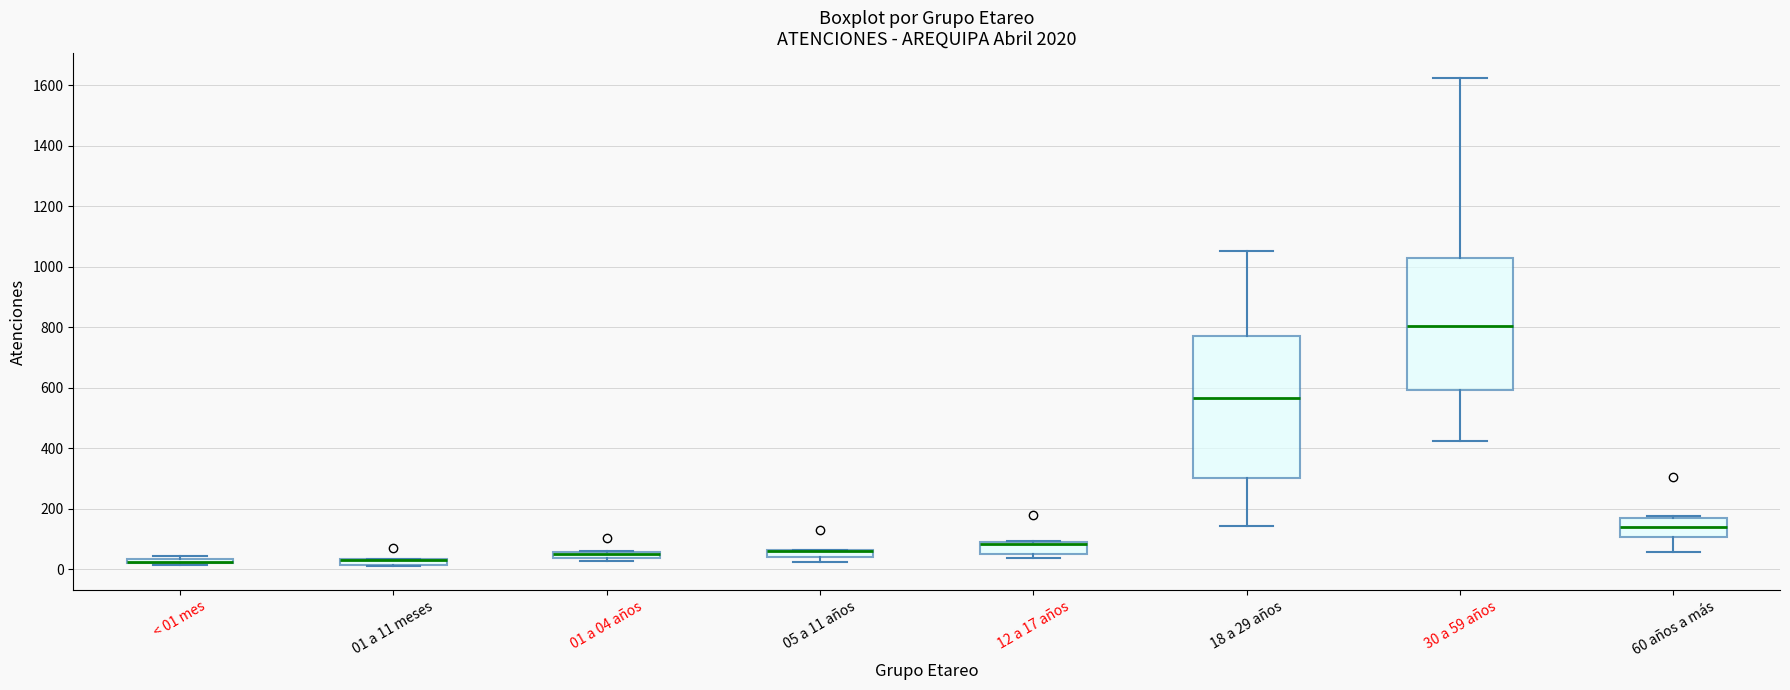

Which box is the tallest, from its lower edge to its upper edge?

18 a 29 años